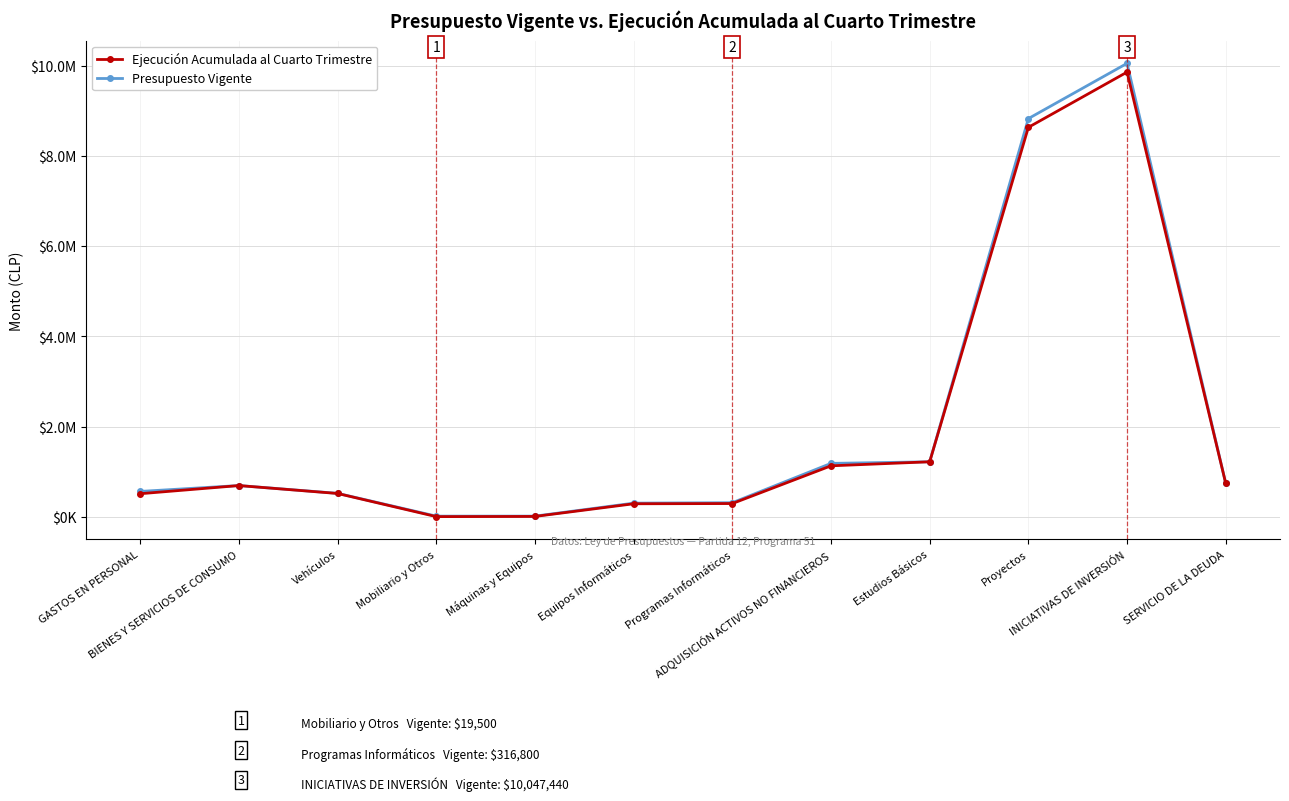

Where is Ejecución Acumulada al Cuarto Trimestre nearest to the value 4931229?

Proyectos